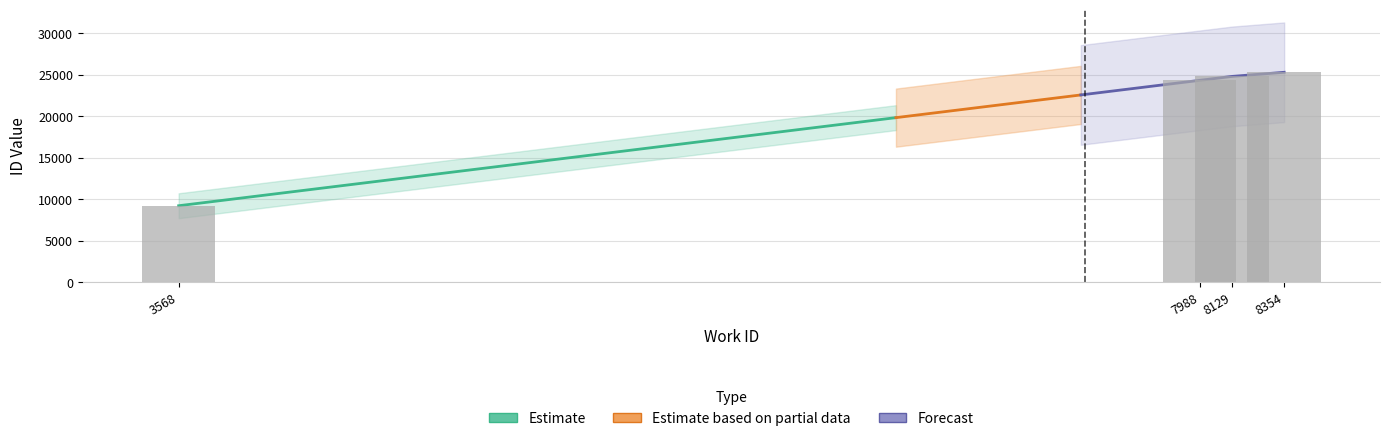

Rank the categories by value from lowest to highest.

3568, 7988, 8129, 8354